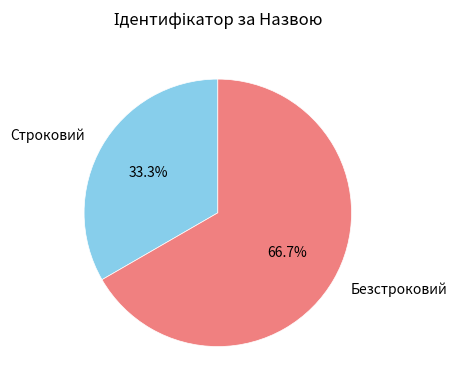

What is the ratio of the value at Безстроковий to the value at Строковий?

2.0